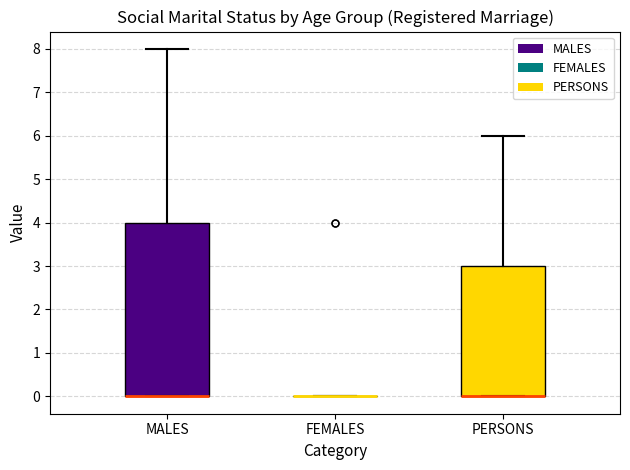

Reading left to right, transcribe this box plot: for each box, give where its median line is, the range the box spans, and where its two whiskers end, as read against the y-axis. The values are not printed on the chart, so give them approximately, as read against the axis.

MALES: median 0 (drawn on the box's lower edge), box 0 to 4, whiskers 0 to 8
FEMALES: box collapsed to a line at 0, whiskers 0 to 0
PERSONS: median 0 (drawn on the box's lower edge), box 0 to 3, whiskers 0 to 6